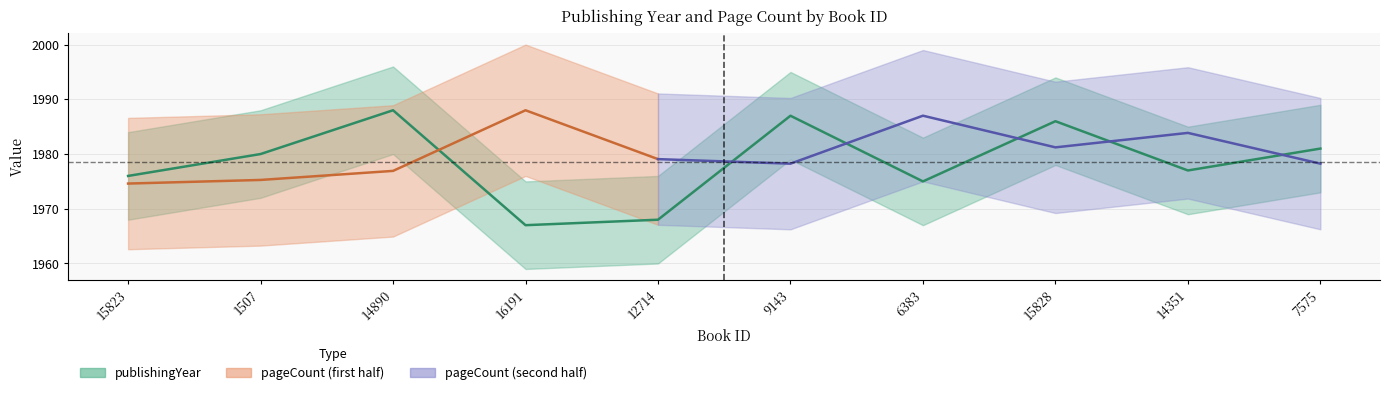

What is the approximate value at 1507?

1980